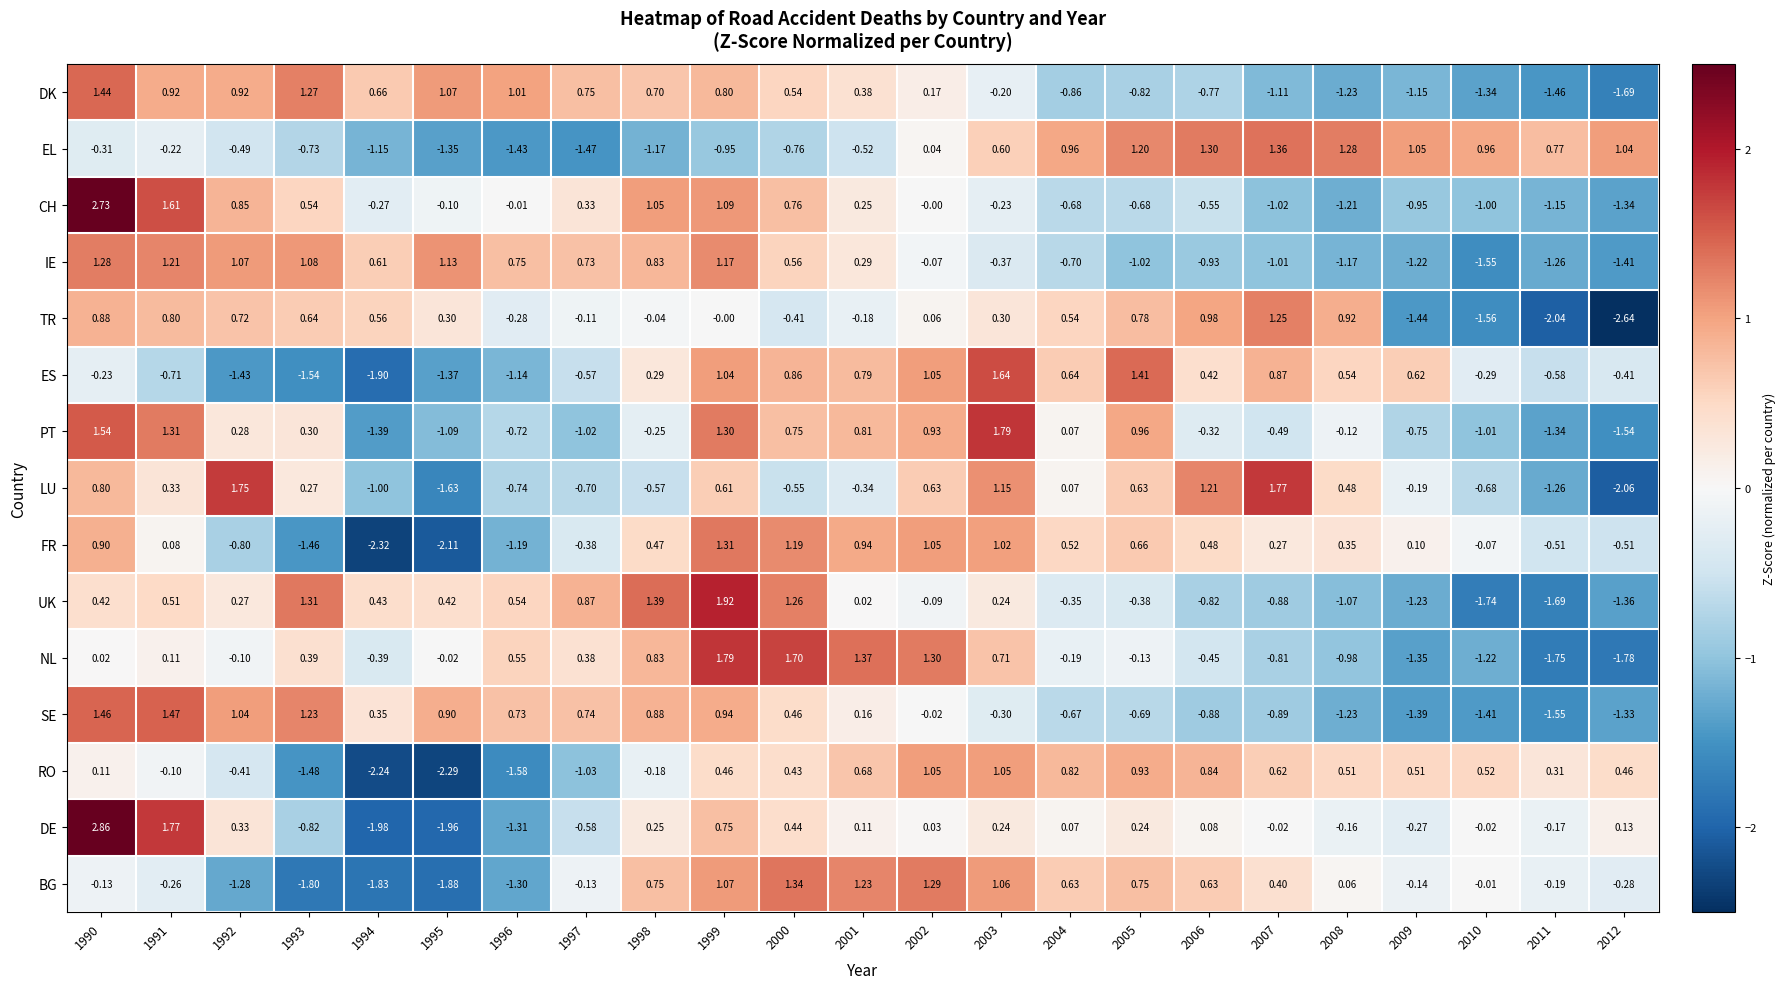

Which series has the widest spread of values?

DE